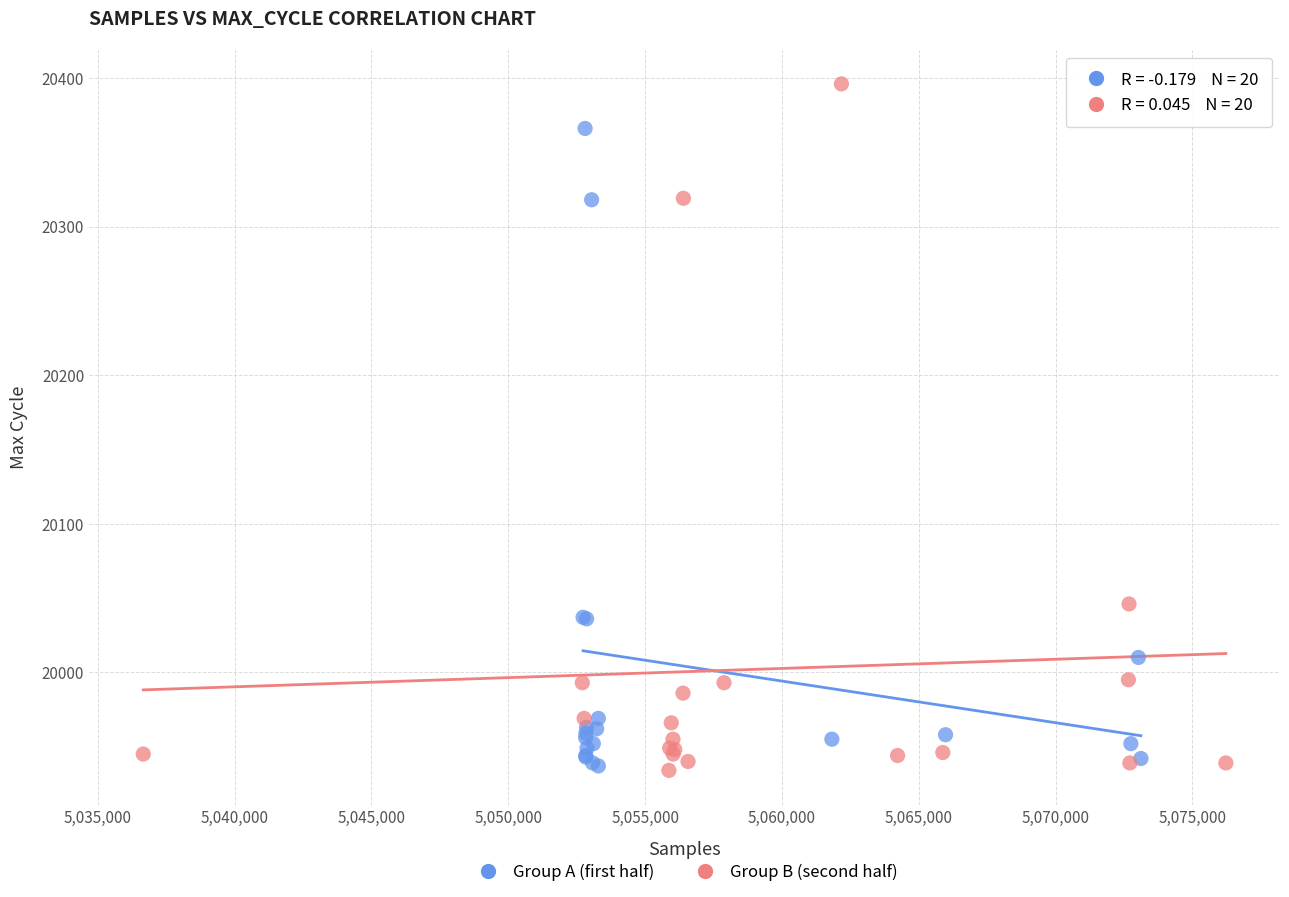

Which series has the largest Y range (max minus min)?

Group B (second half)